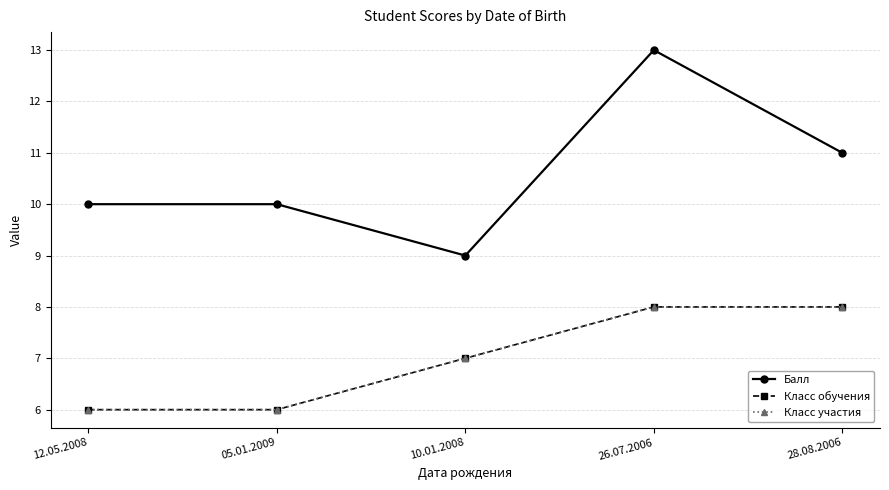

What is the total value across all series at 28.08.2006?

27